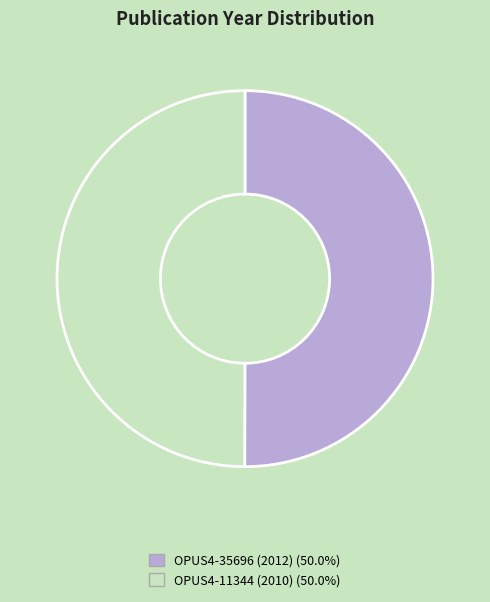

How many slices are in this pie chart?

2